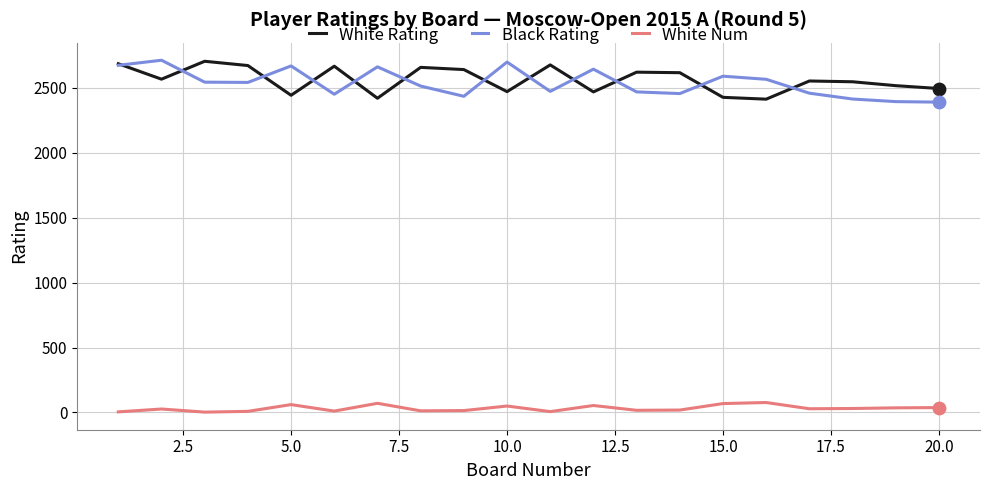

What are all the series names shown in the legend?

White Rating, Black Rating, White Num